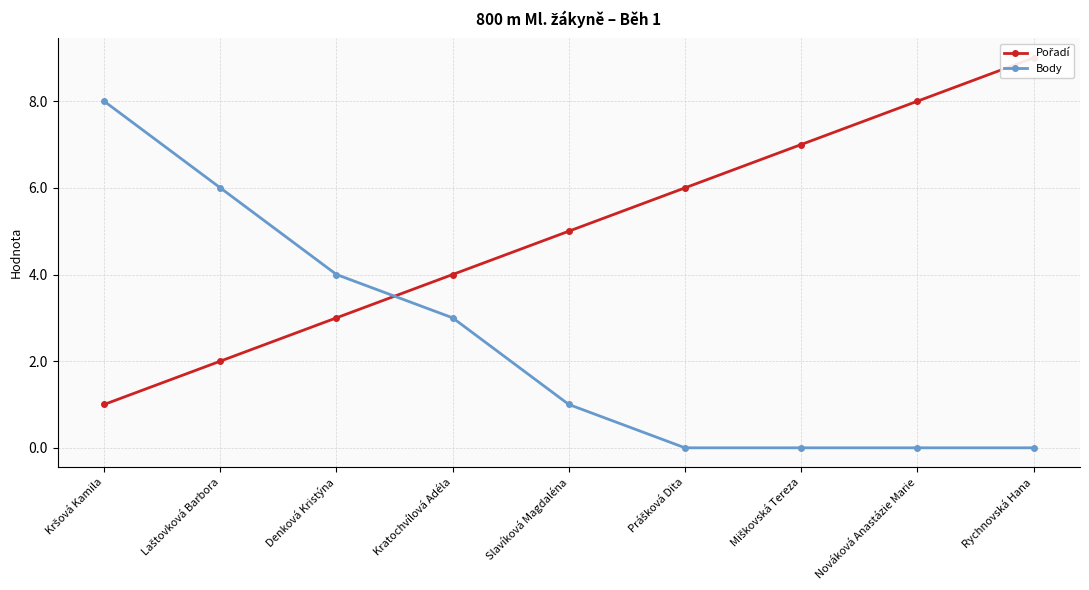

What is the sum of the Body values at Kršová Kamila and Rychnovská Hana?

8